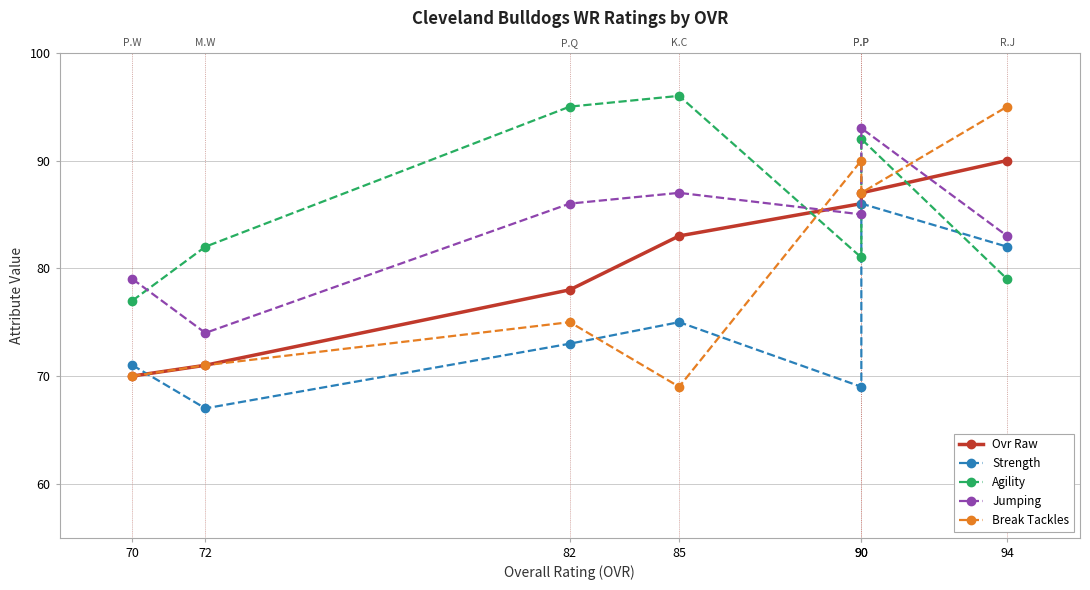

At how many categories does at least one series exceed 70?

7